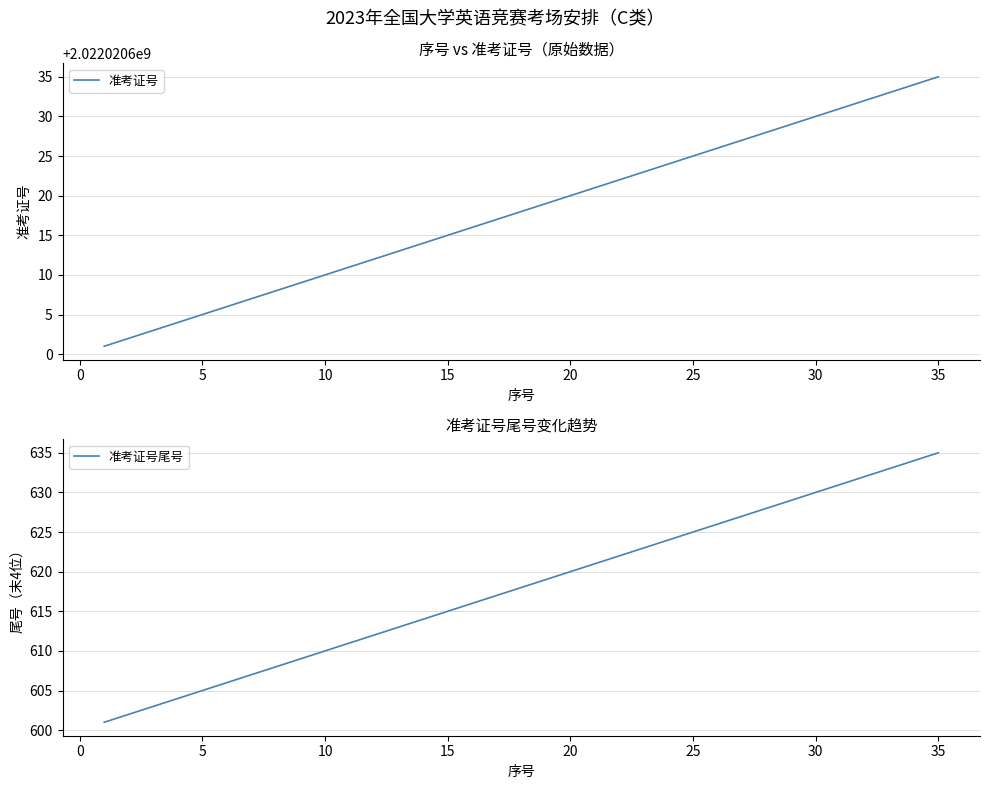

What is the highest value of the 准考证号尾号 series?

635